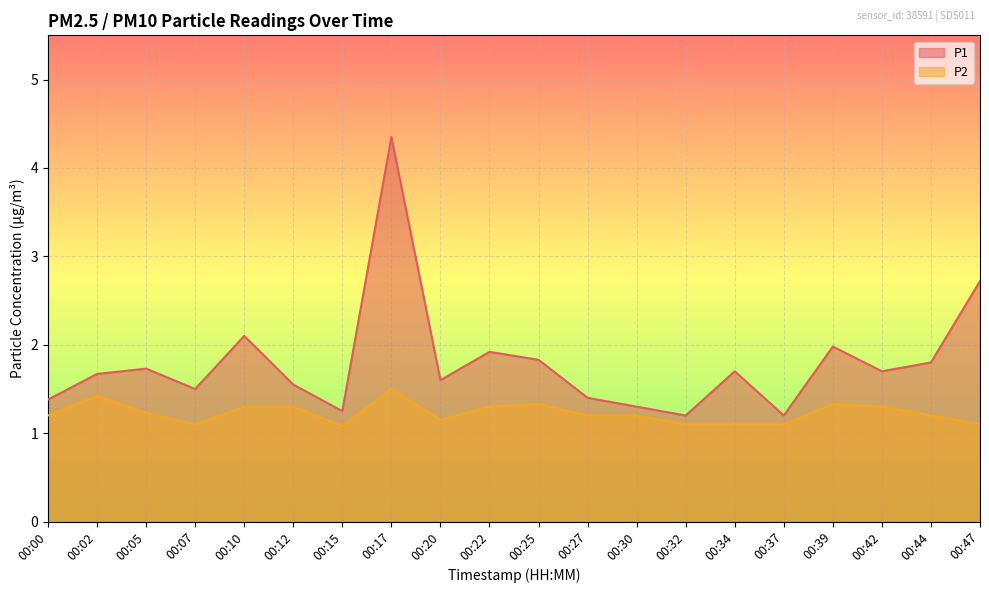

Which category has the highest value in the P2 series?

00:17